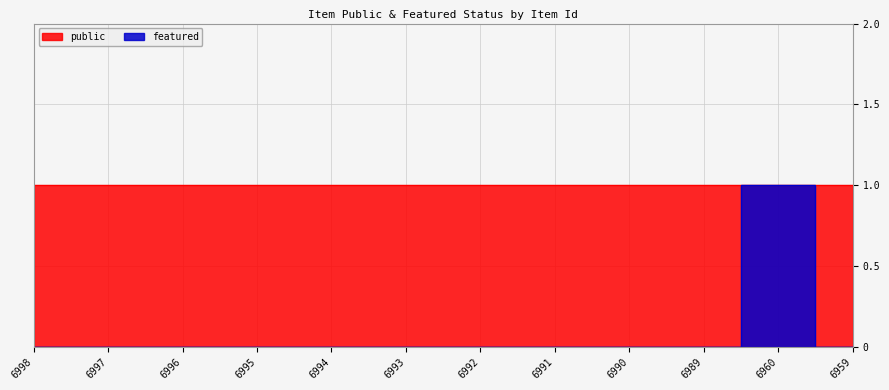

Reading left to right, extract all data points from this chart.

6998=0	6997=0	6996=0	6995=0	6994=0	6993=0	6992=0	6991=0	6990=0	6989=0	6960=1	6959=0